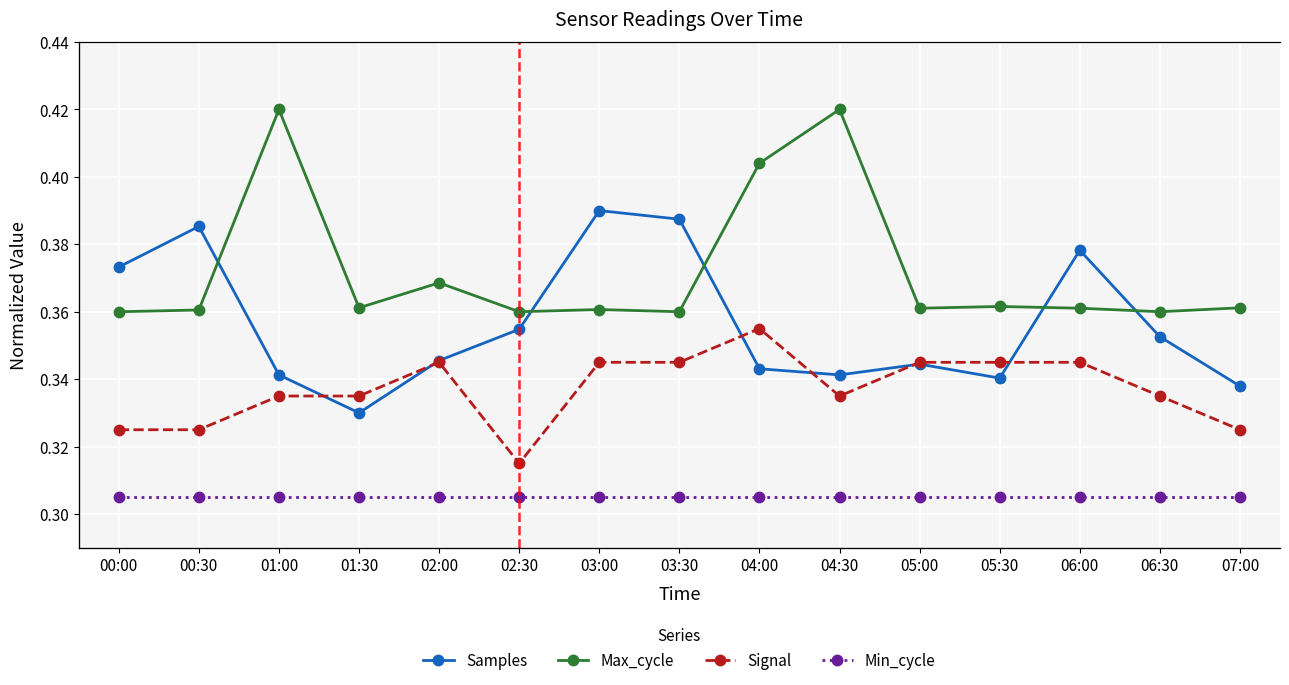

At which category does Signal reach its first local valley?

02:30